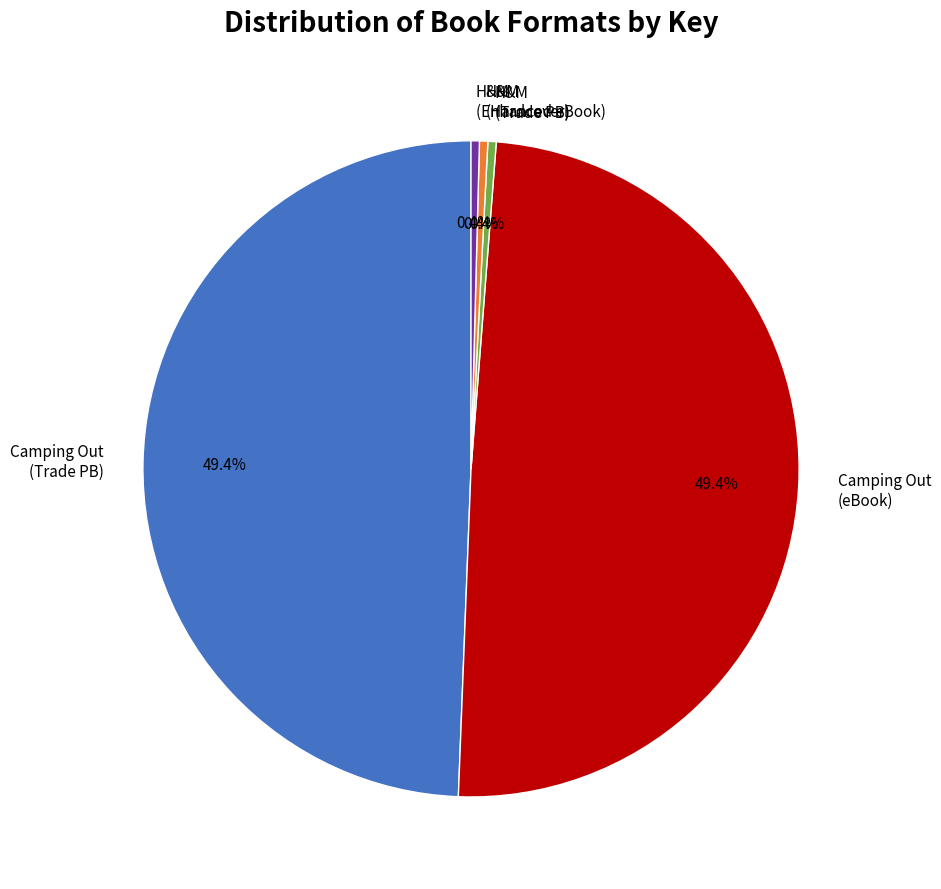

To the nearest percent, what is the average slice percentage?

20%